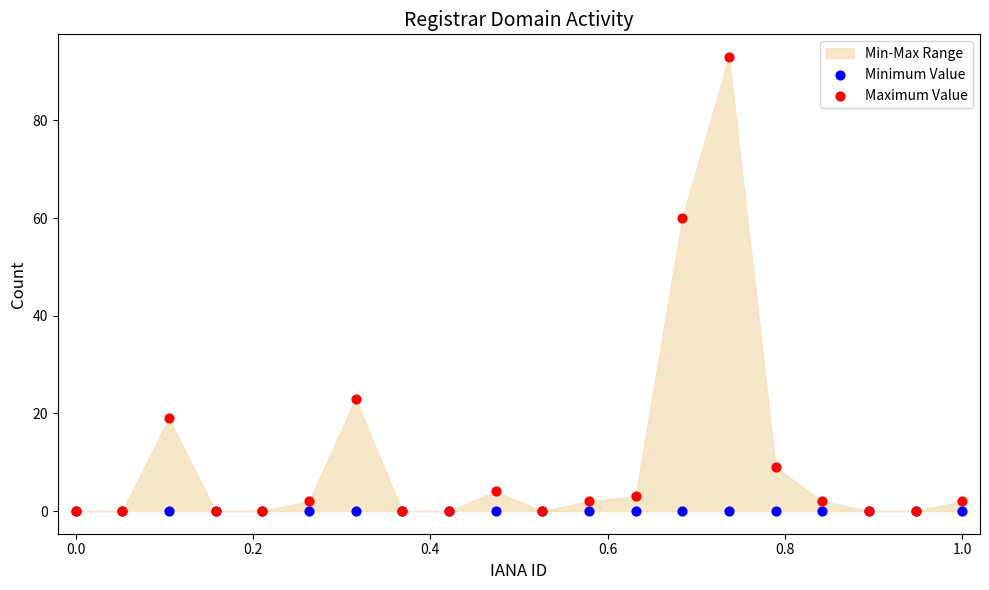

Which series contains the highest Y value?

Maximum Value